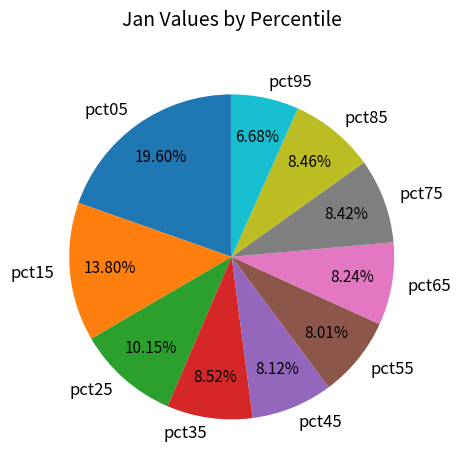

The pct85 slice represents 8% of the pie. True or false?

True